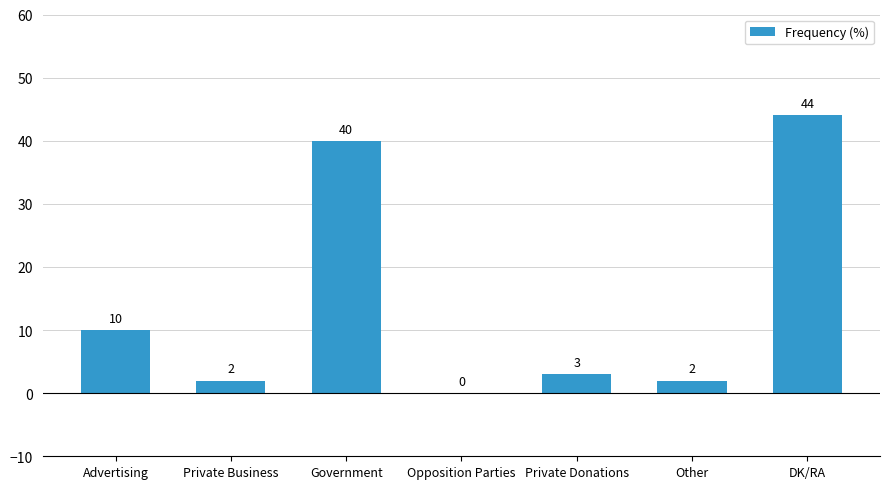

Are the bars horizontal?

No